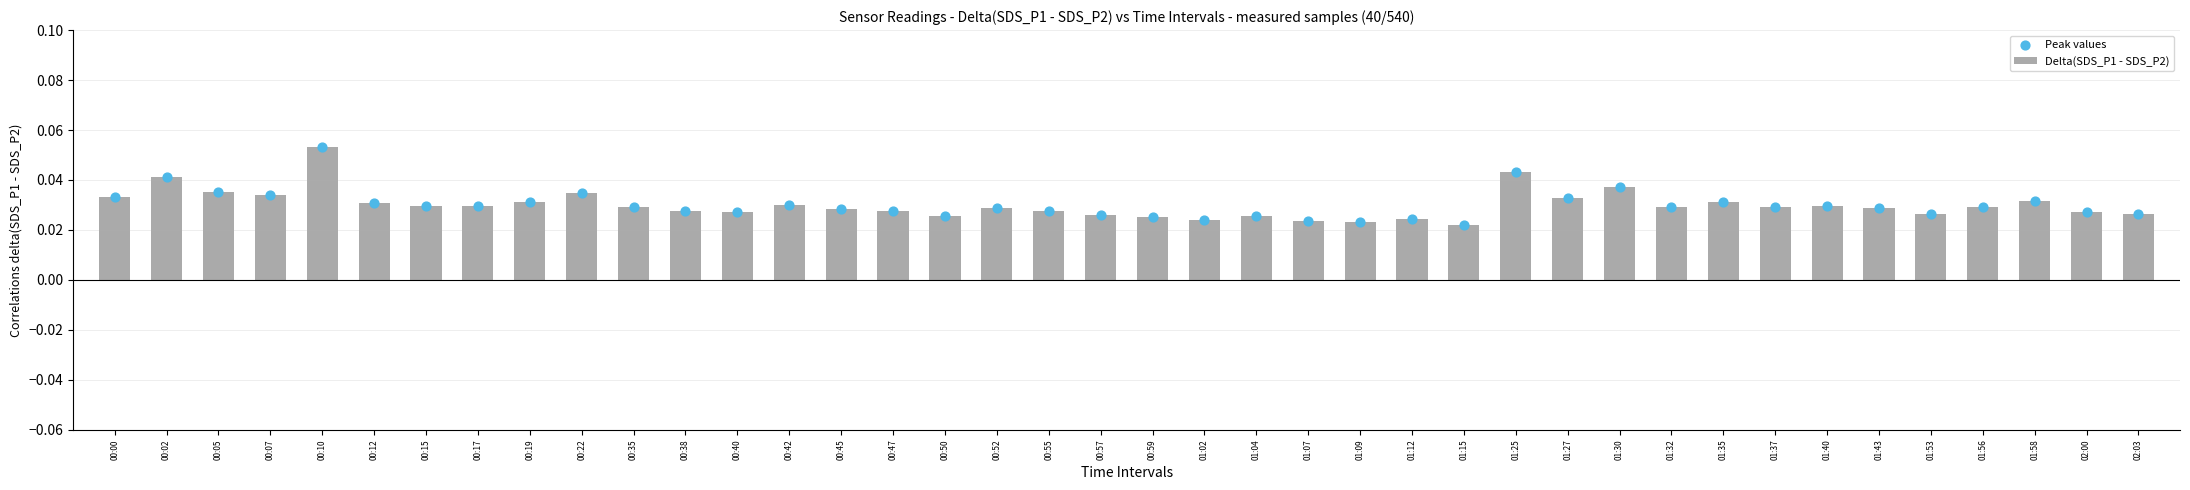

Which series reaches the maximum Y coordinate?

Delta(SDS_P1 - SDS_P2)